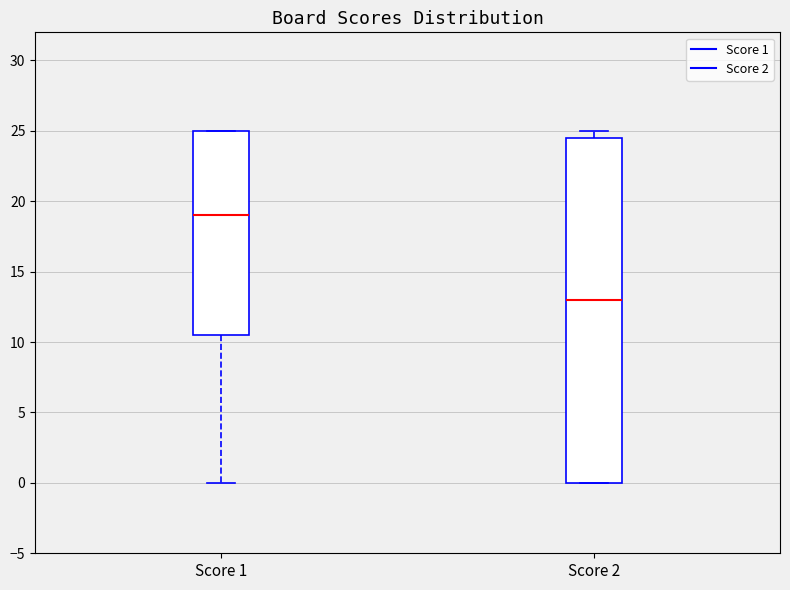

Which box's median line is the lowest?

Score 2